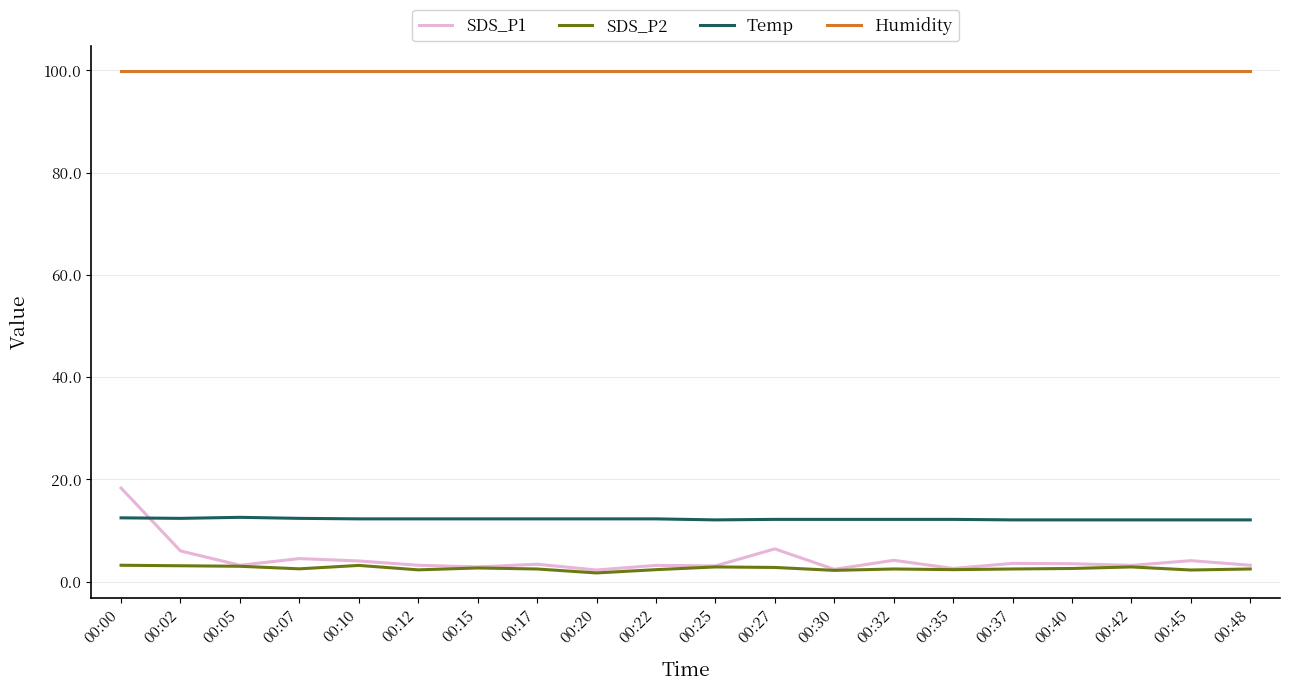

Which series has the largest total across all categories?

Humidity